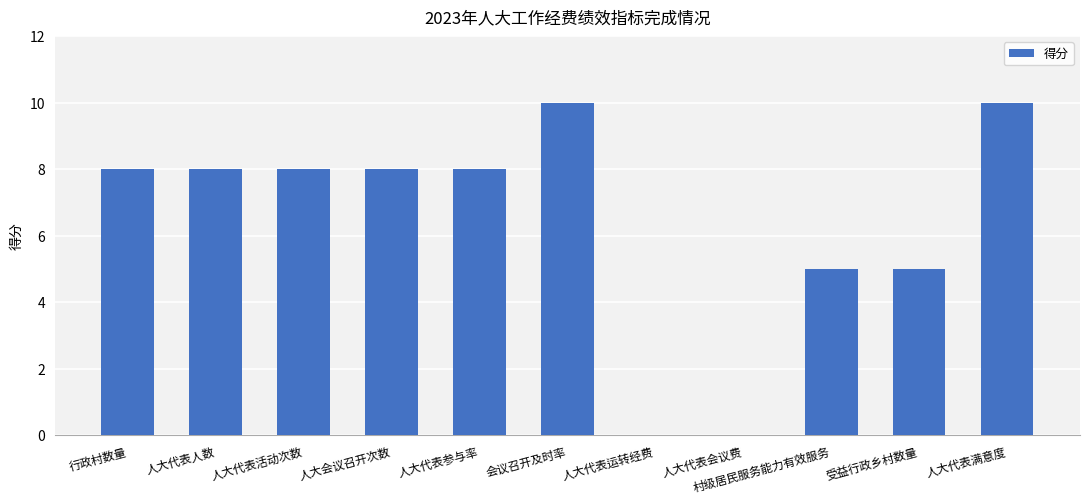

Approximately how many times larger is the value at 行政村数量 compared to 人大代表满意度?

0.8